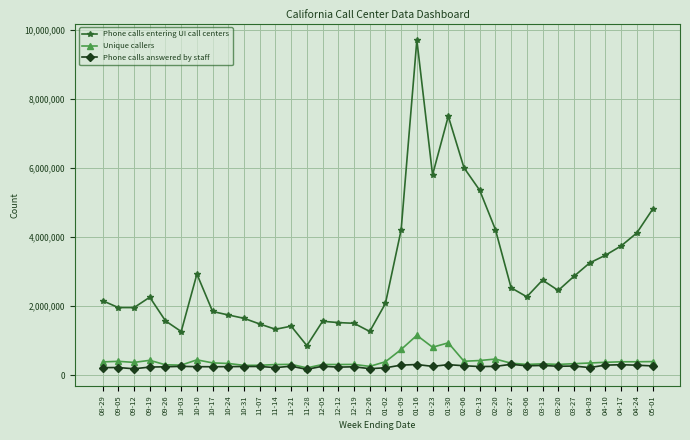

What are all the series names shown in the legend?

Phone calls entering UI call centers, Unique callers, Phone calls answered by staff